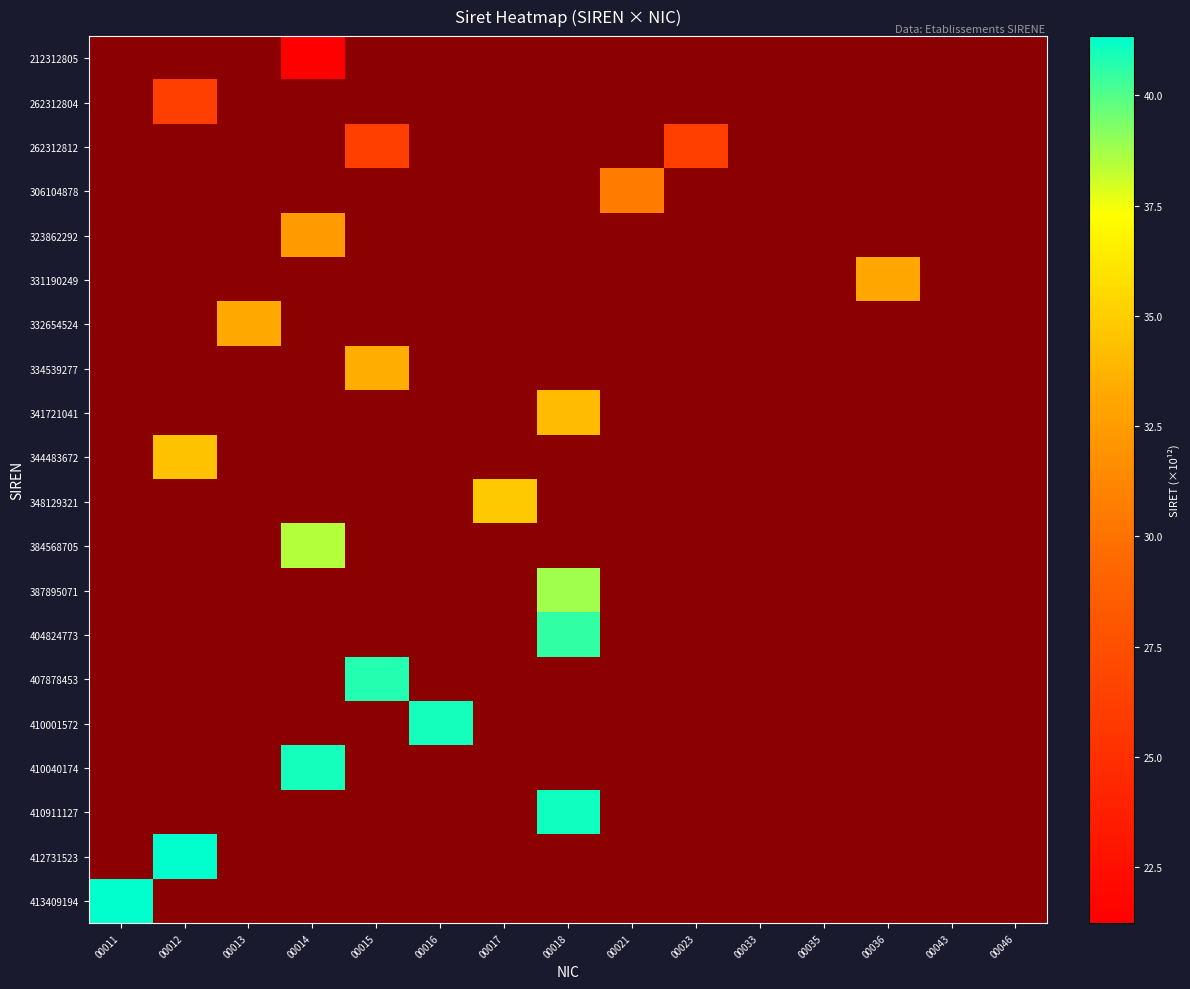

Which label corresponds to the largest value in the chart?

00011